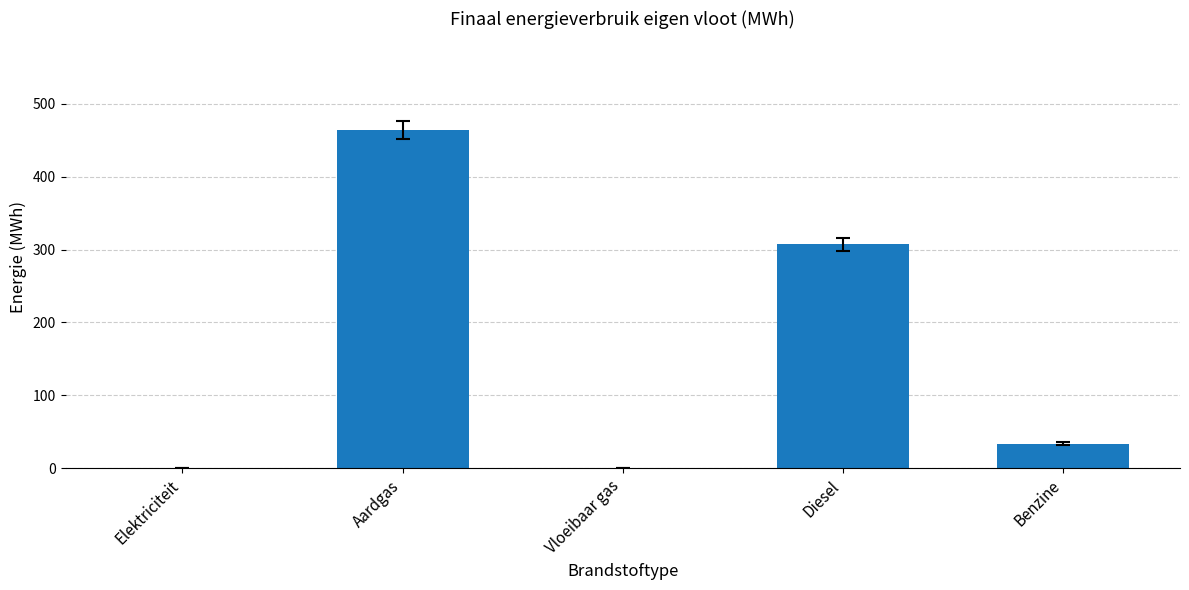

What is the maximum value shown in the chart?

463.9